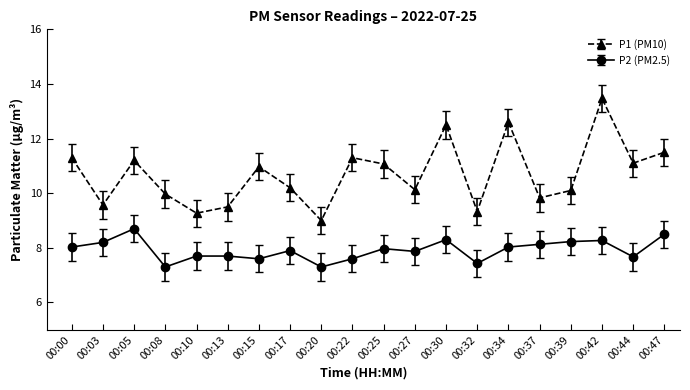

Does the chart have visible grid lines?

No